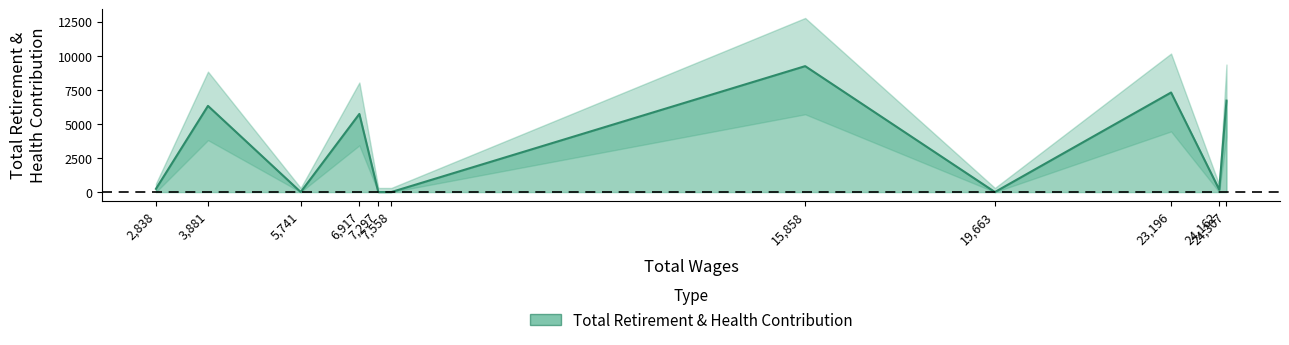

The value at 19663 is 3762. True or false?

False